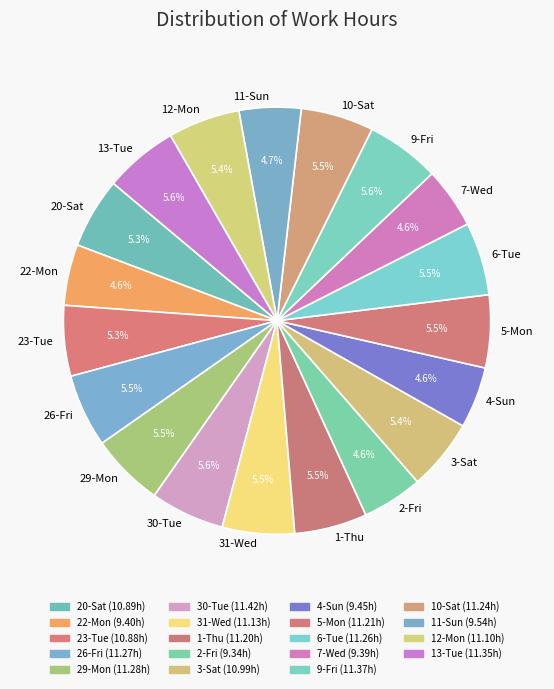

To the nearest percent, what portion does 20-Sat represent?

5%